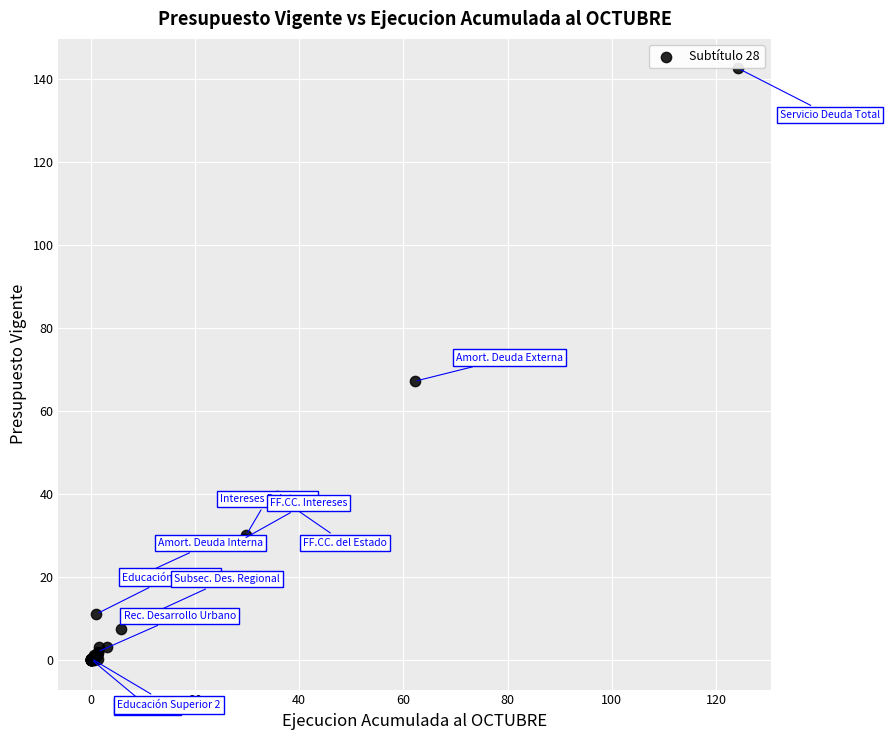

What Y value in the scatter plot is closest to 71?

67.1